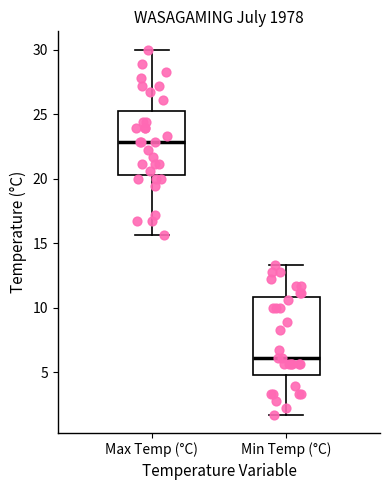

Reading left to right, transcribe this box plot: for each box, give where its median line is, the range the box spans, and where its two whiskers end, as read against the y-axis. The values are not printed on the chart, so give them approximately, as read against the axis.

Max Temp (°C): median 23.0, box 20.5 to 25.5, whiskers 15.5 to 30.0
Min Temp (°C): median 6.0, box 5.0 to 11.0, whiskers 1.5 to 13.5